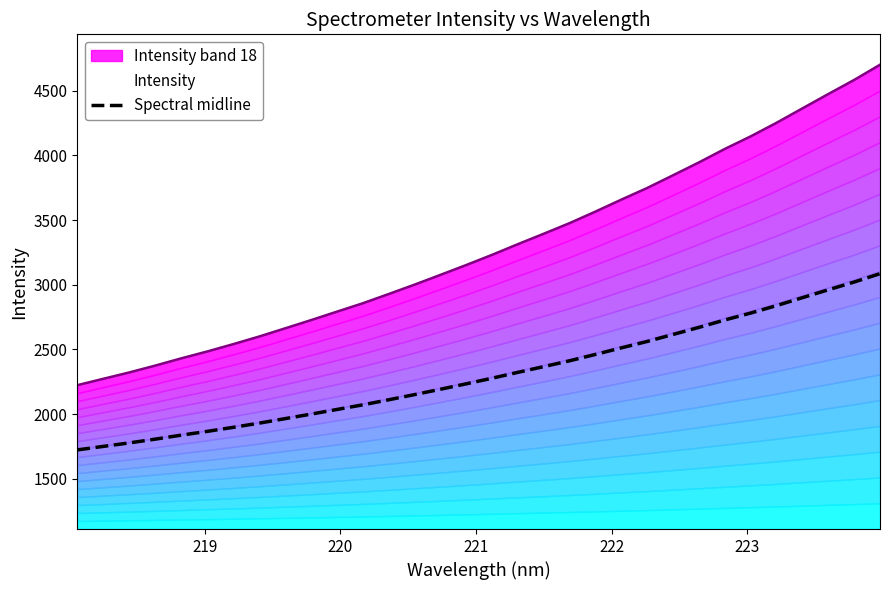

What is the minimum value for Spectral midline?

1723.6